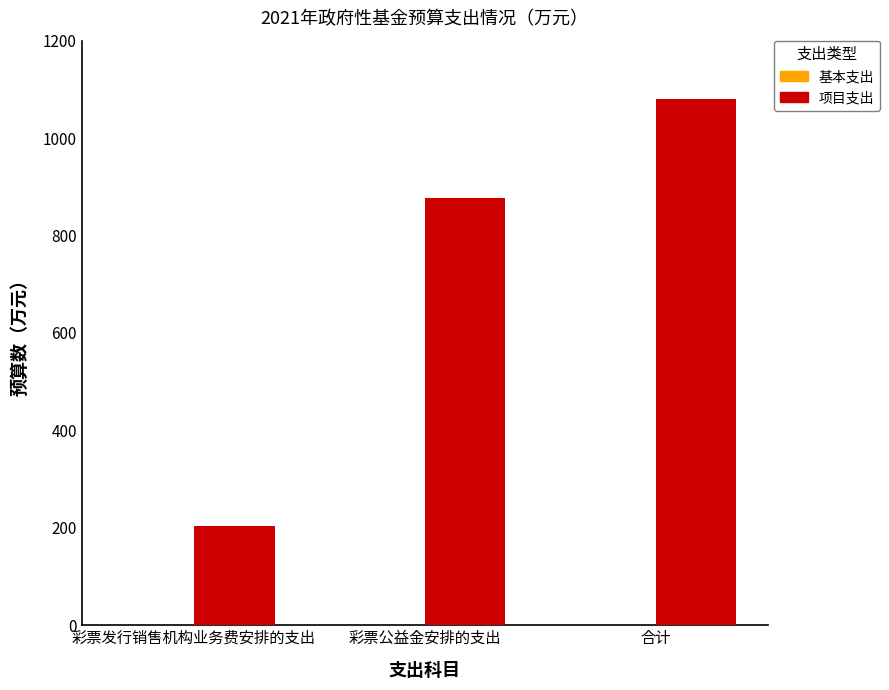

Reading left to right, what are all the values shown in this chart?

彩票发行销售机构业务费安排的支出=204	彩票公益金安排的支出=877	合计=1081